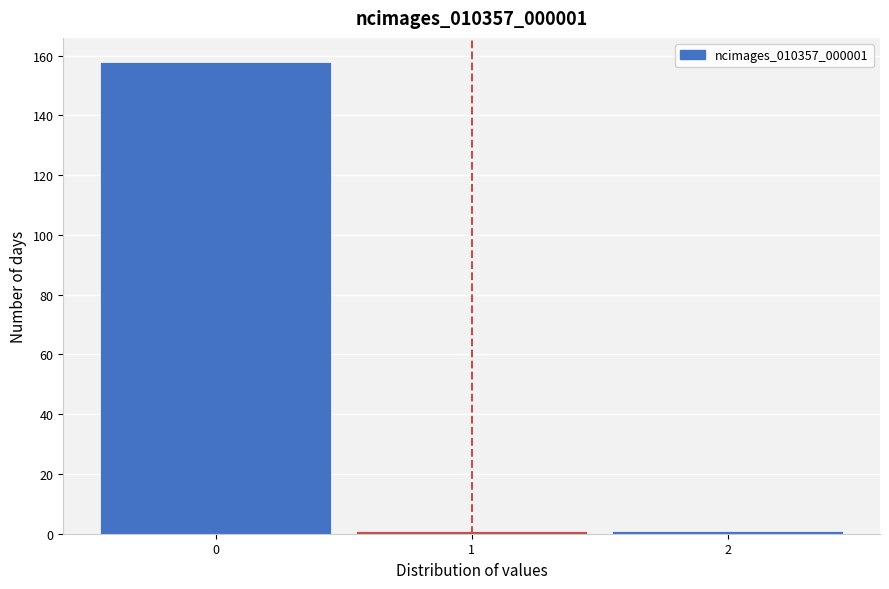

Reading left to right, list every bar in this chart as the range it spans on the x-axis followed by its height. The values are not printed on the chart, so give them approximately, as read against the axis.

-0.5 to 0.5: 158
0.5 to 1.5: under 2
1.5 to 2.5: under 2